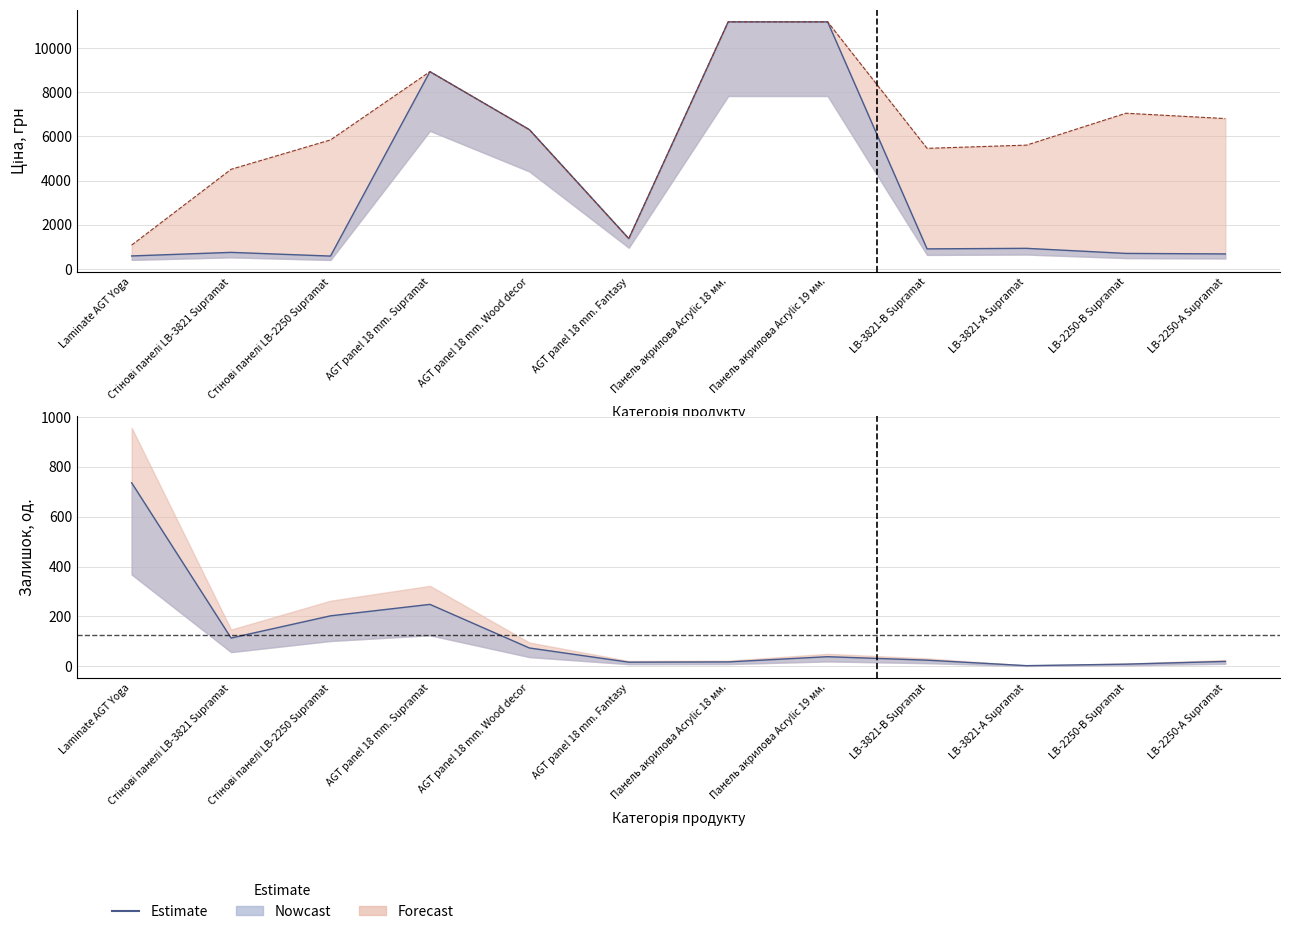

Which label corresponds to the smallest value in the chart?

LB-3821-А Supramat